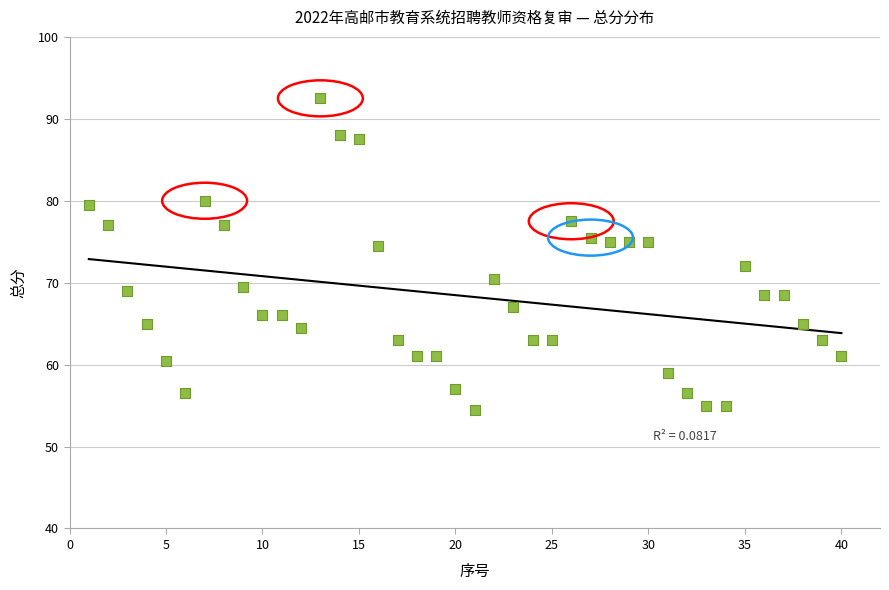

What is the range of X values (max minus min)?

39.0